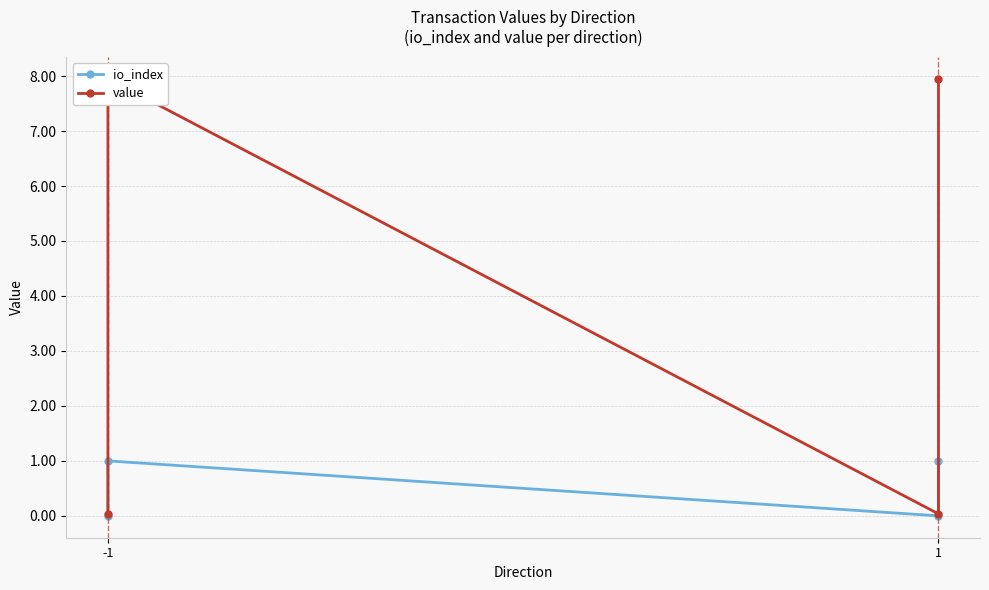

What is the difference between the second highest and second lowest values in the value series?

7.9